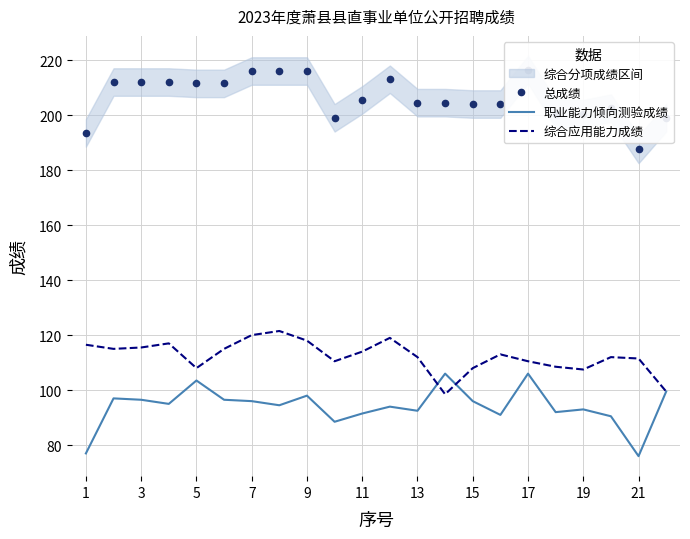

In 综合应用能力成绩, how many points are lower than both neighbors (excluding endpoints)?

5